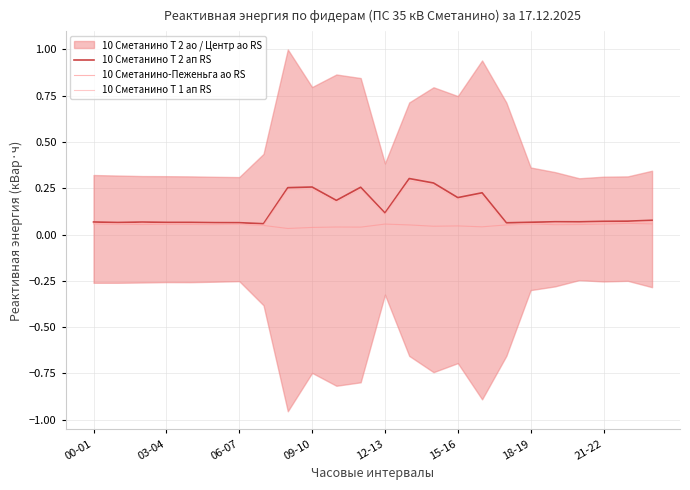

What is the sum of all 10 Сметанино Т 1 ап RS values?

2.9